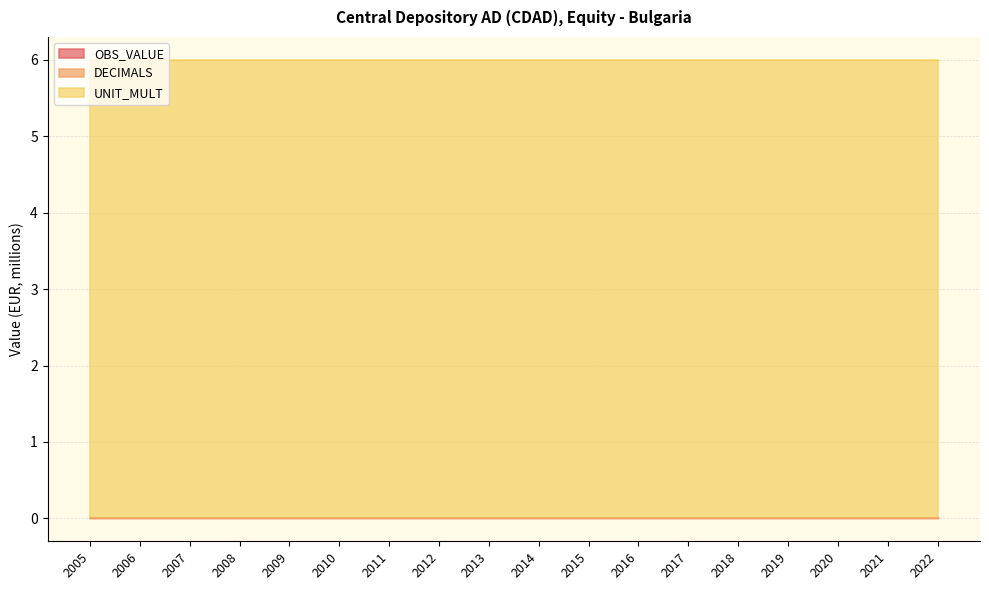

What is the value of the UNIT_MULT point at the 17th from the left?

6